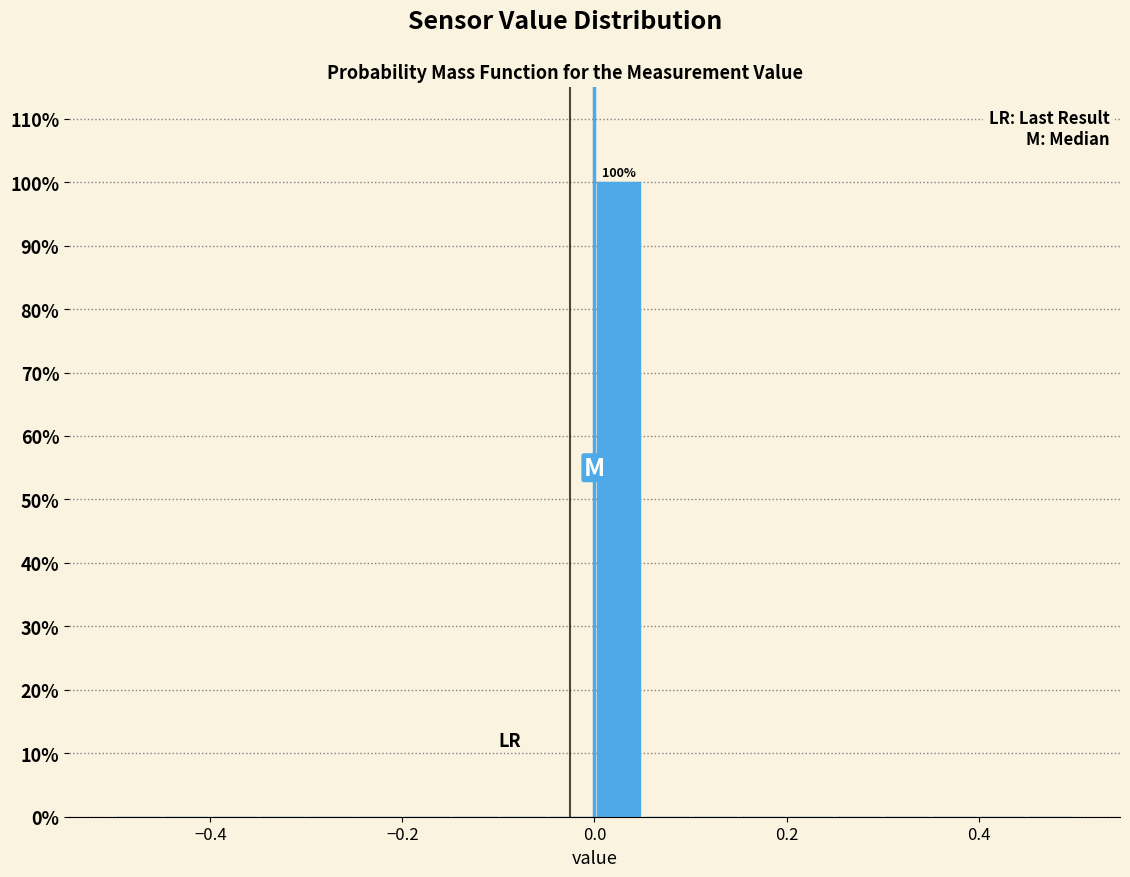

Around what value on the x-axis is the tallest bar? Give the approximate position of its centre, as read against the axis.

0.02